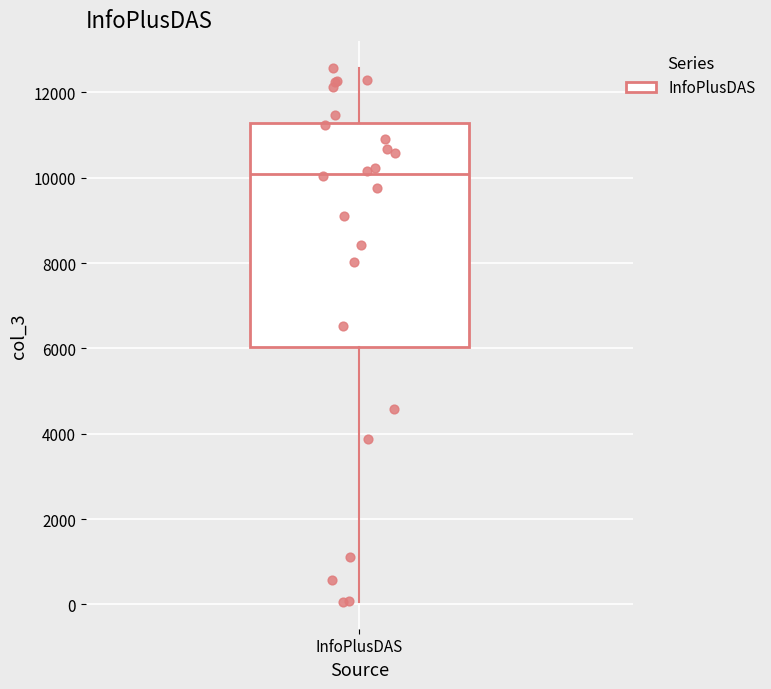

Read this box plot against the y-axis: the position of the median line, the range covered by the box, and the ends of both whiskers. The values are not printed on the chart, so give them approximately, as read against the axis.

median 10000, box 6000 to 11200, whiskers 0 to 12600